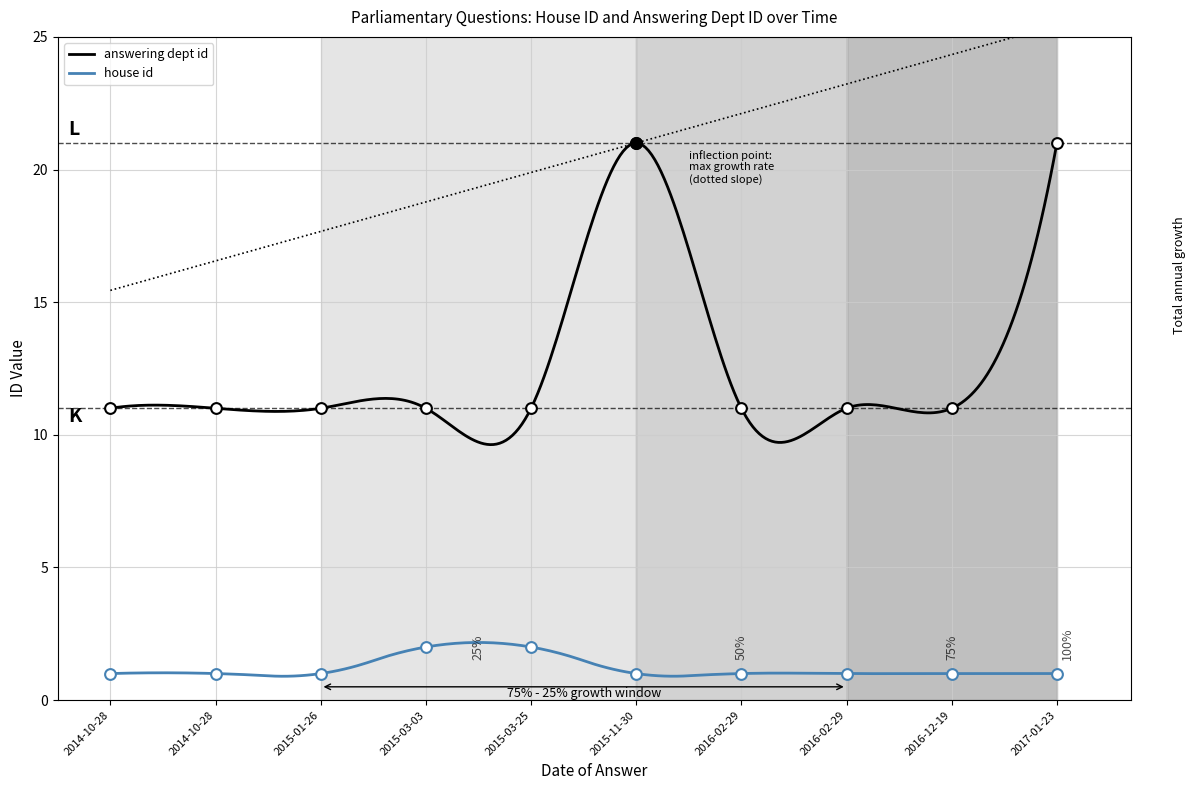

What are all the series names shown in the legend?

house id, answering dept id